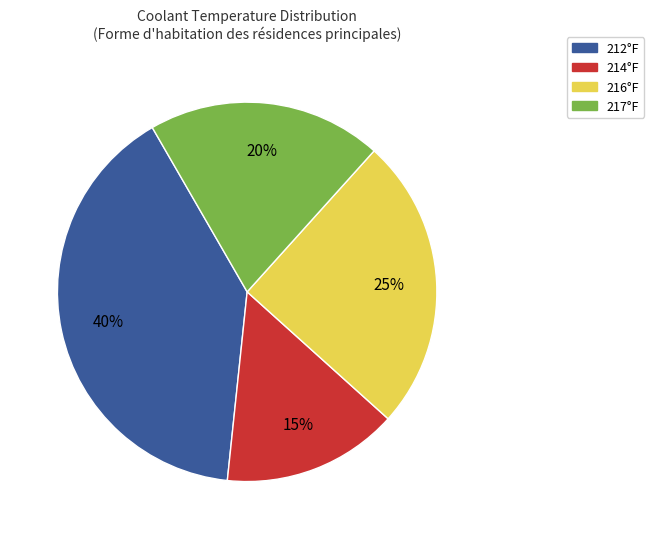

To the nearest percent, what is the average slice percentage?

25%